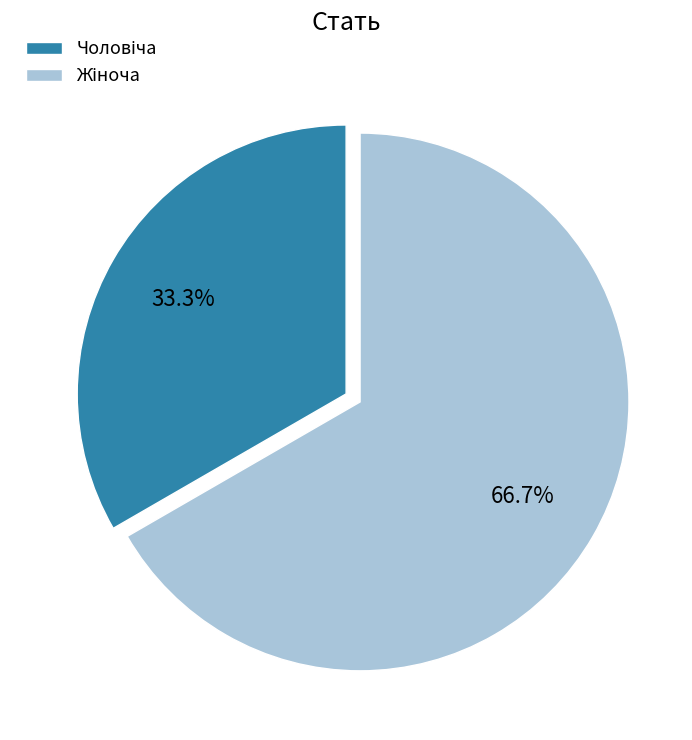

Is there any slice that represents more than half of the pie?

Yes